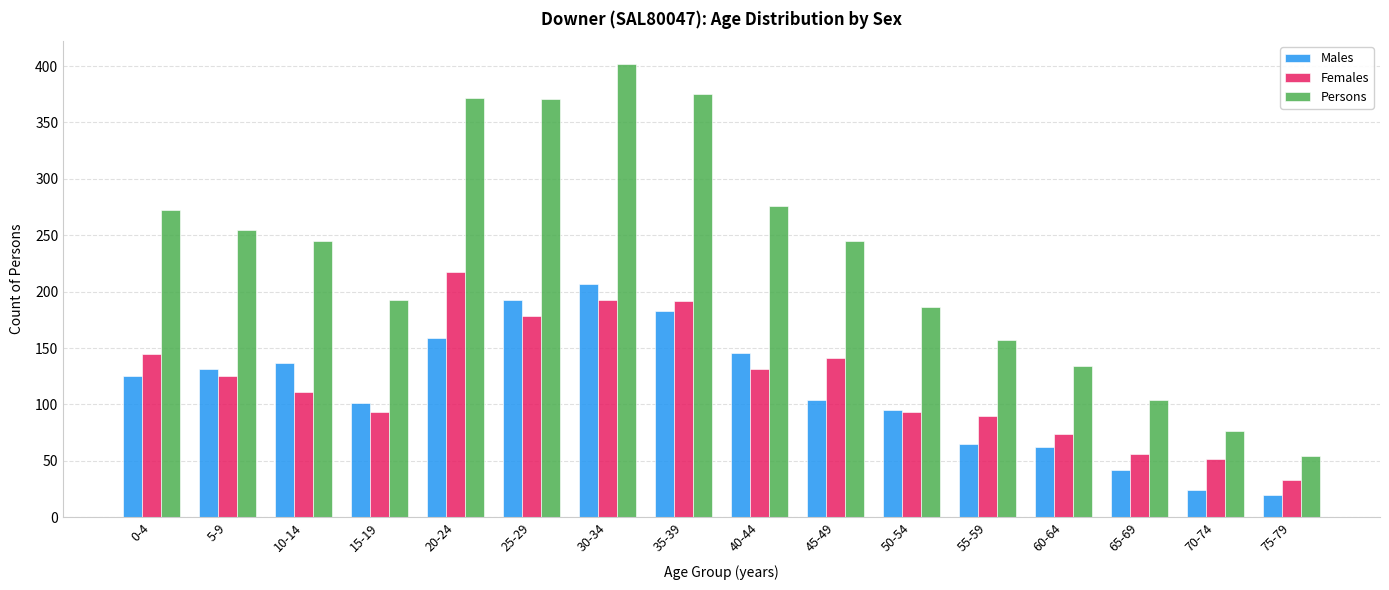

Which series has the largest total across all categories?

Persons